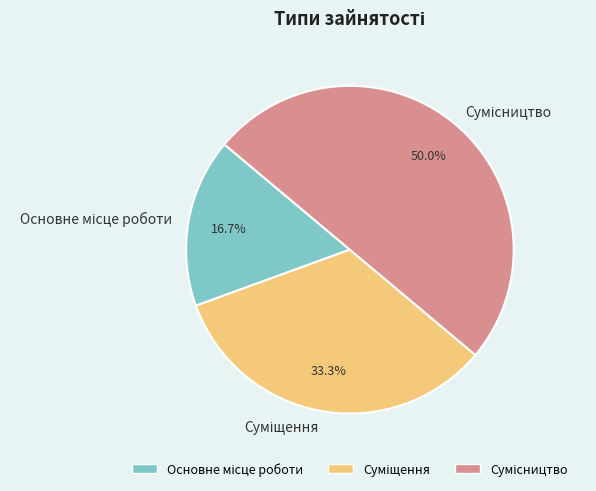

Which category has the smallest portion of the pie?

Основне місце роботи